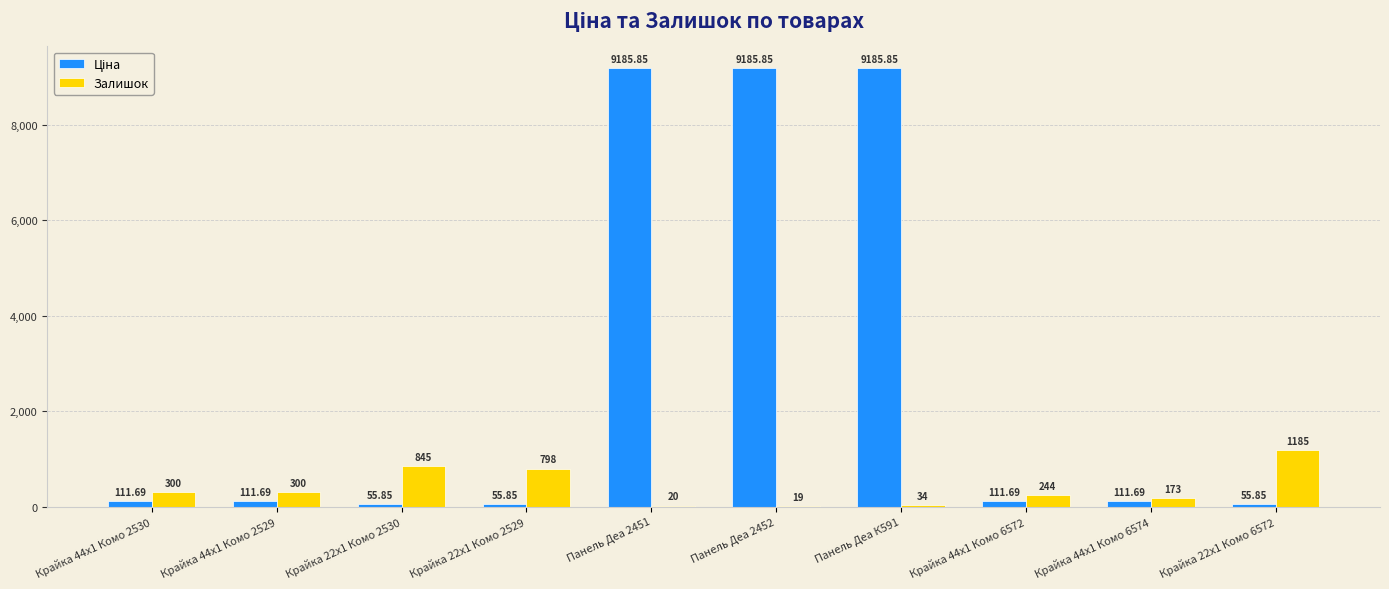

At which category is the sum across all series the highest?

Панель Деа К591